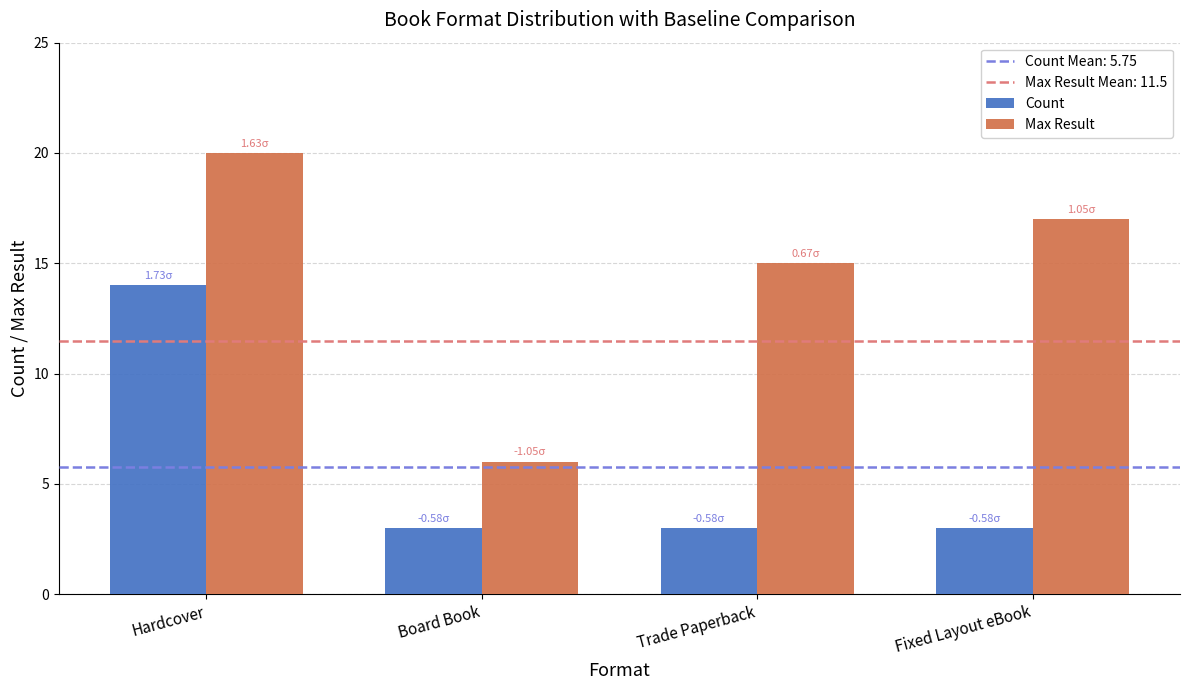

What value does the Max Result series have at Fixed Layout eBook, to the nearest 5?

15